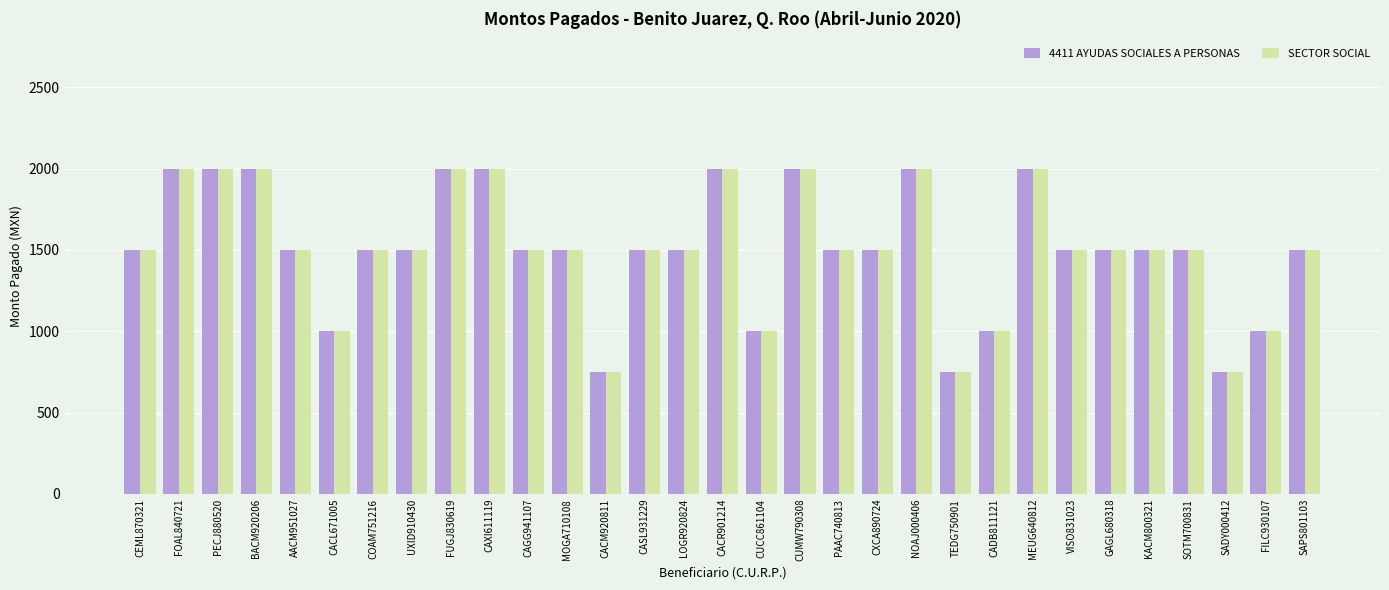

Count the 4411 AYUDAS SOCIALES A PERSONAS values in the range 1500 to 2000.

24